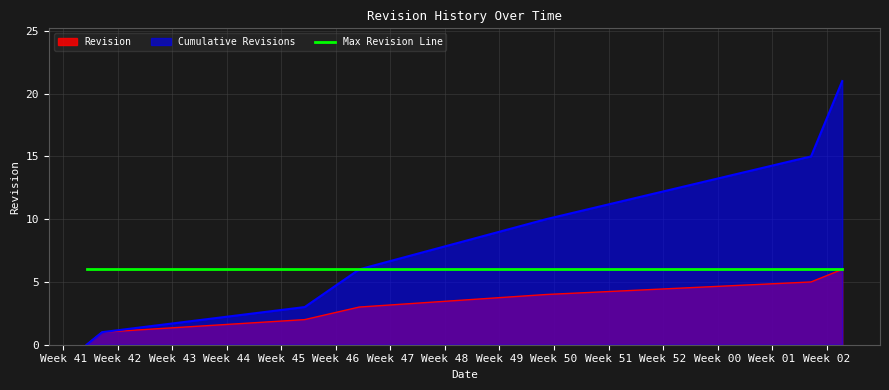

Approximately how many times larger is the value at 2023-11-16 compared to 2024-01-17?

0.5